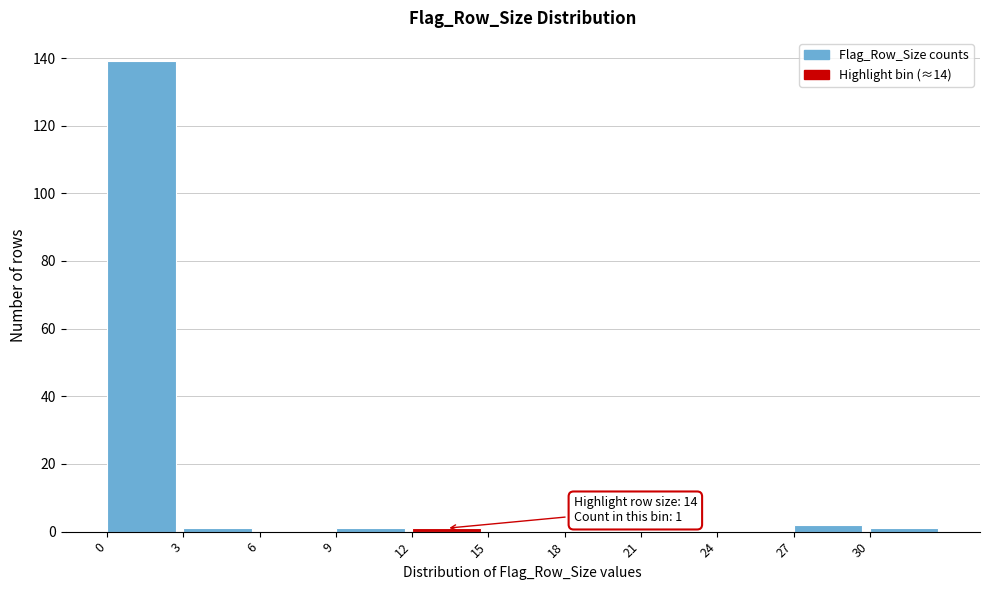

Which range on the x-axis has the tallest bar?

0 to 3